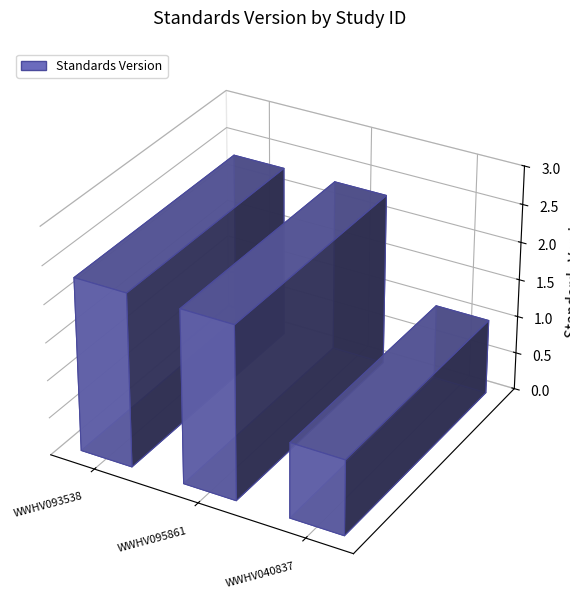

At which label is the value closest to 1?

WWHV040837